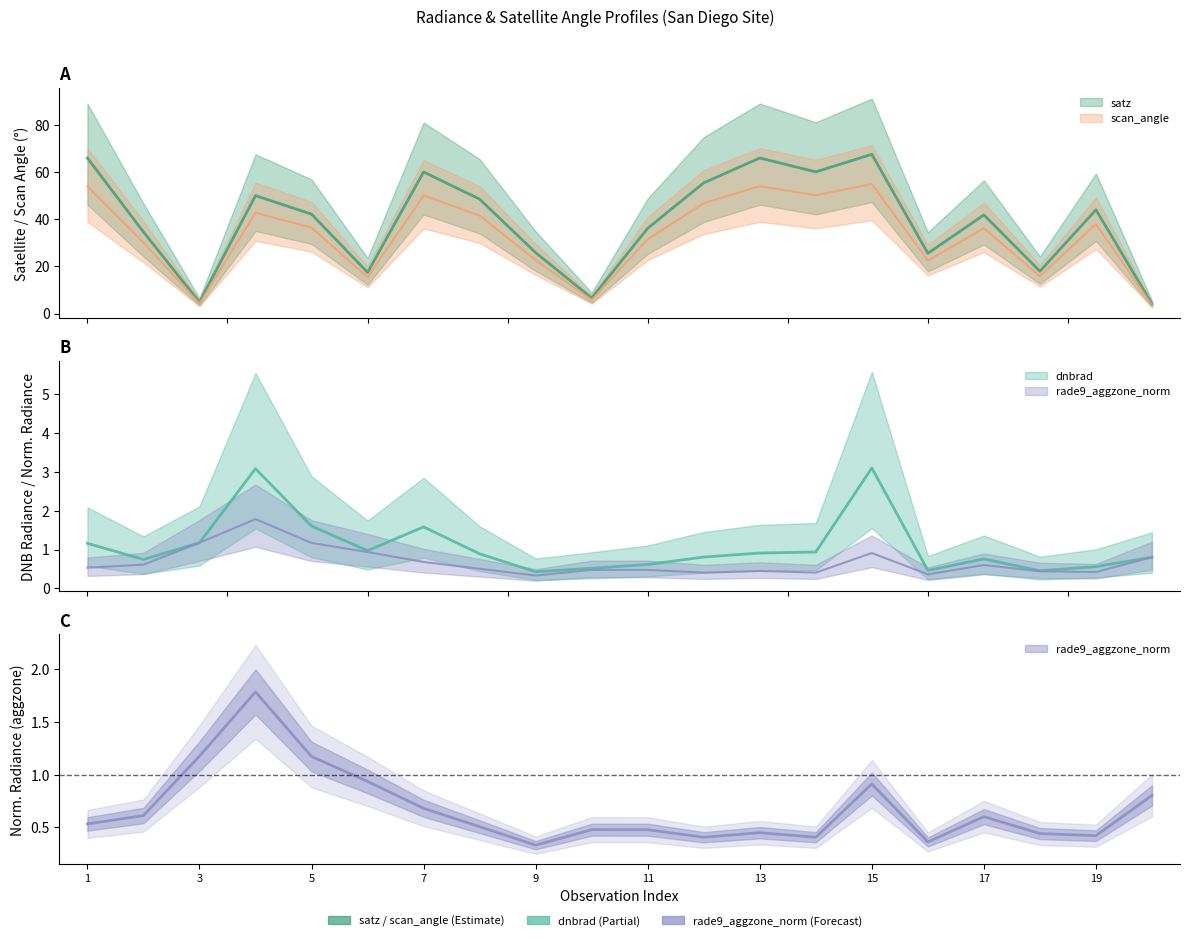

What is the difference between the scan_angle values at 13 and 20?

50.4